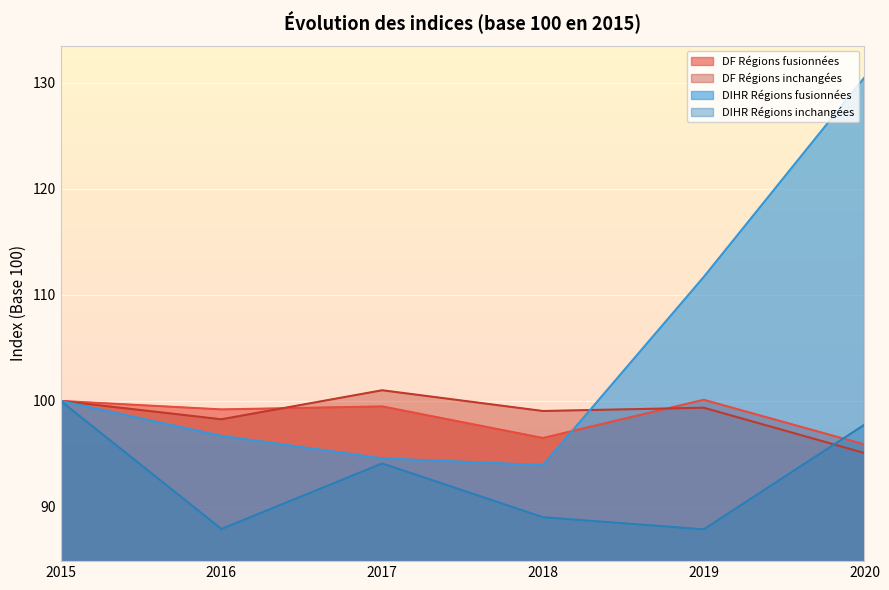

How many lines are shown in the chart?

4